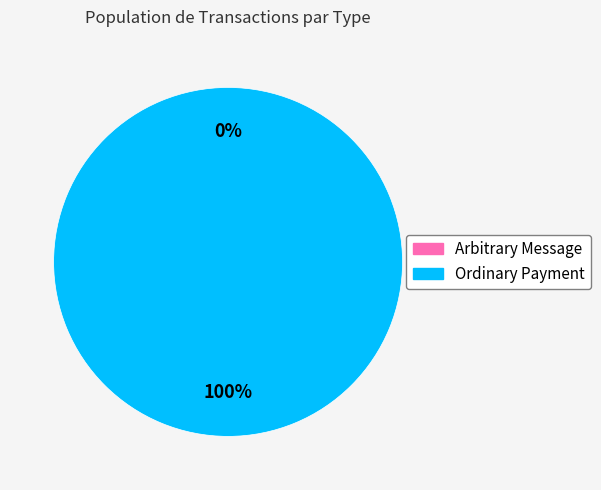

How many slices are in this pie chart?

2